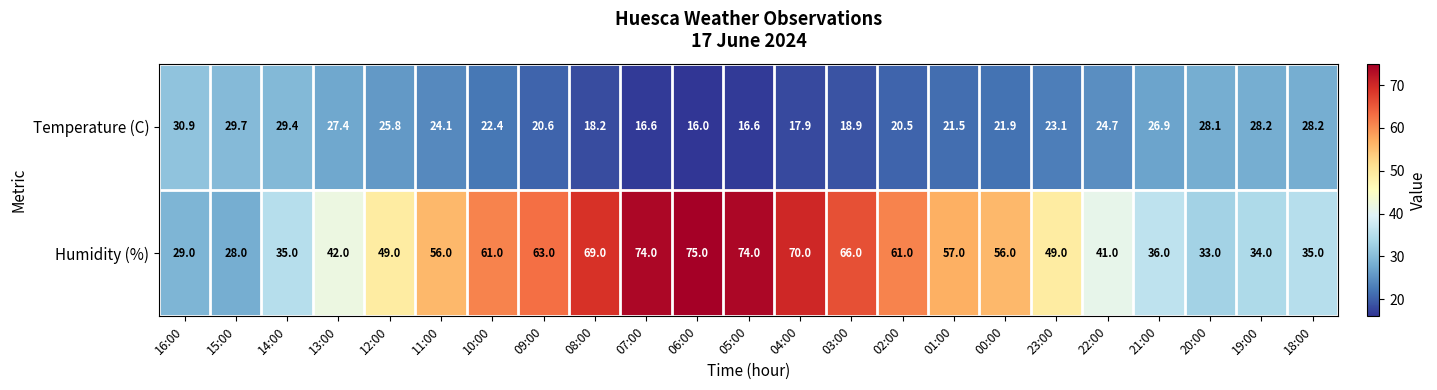

What is the total value across all series at 01:00?

78.5